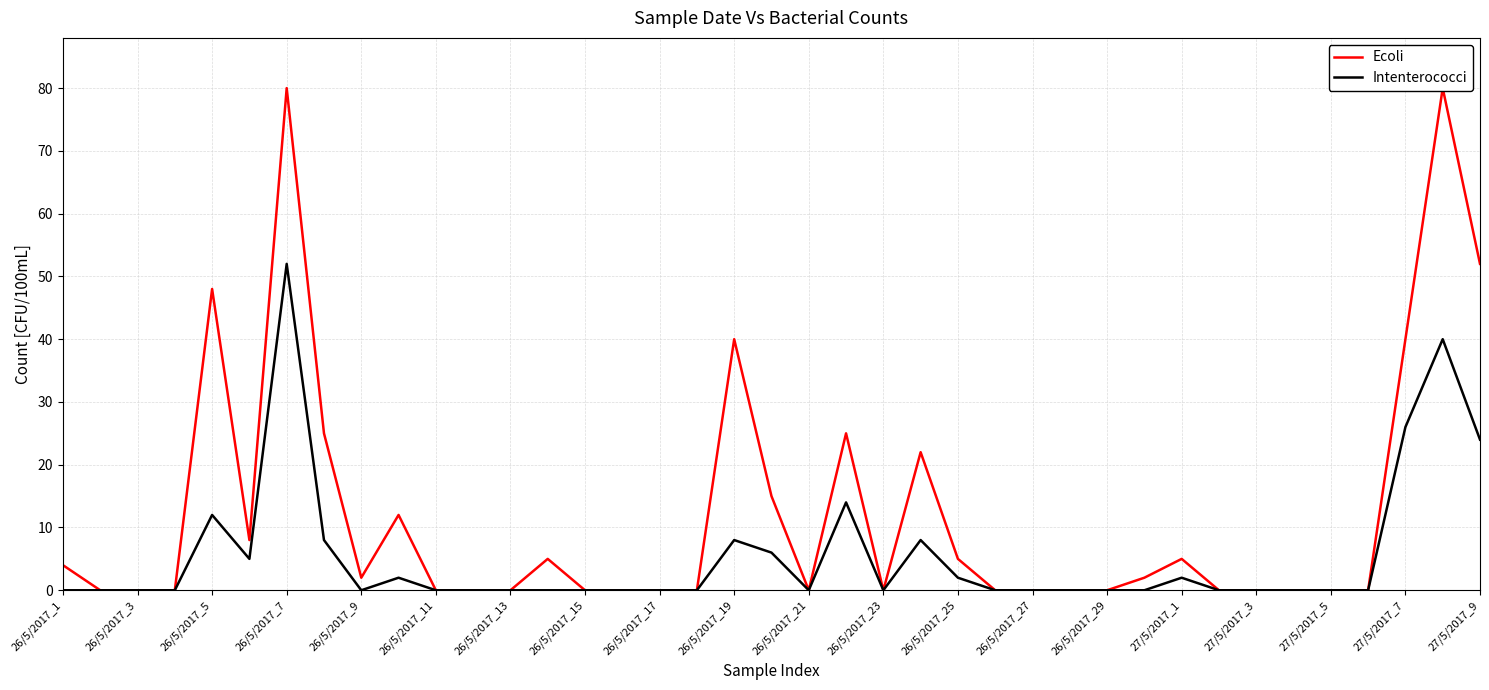

How many series are shown in this chart?

2